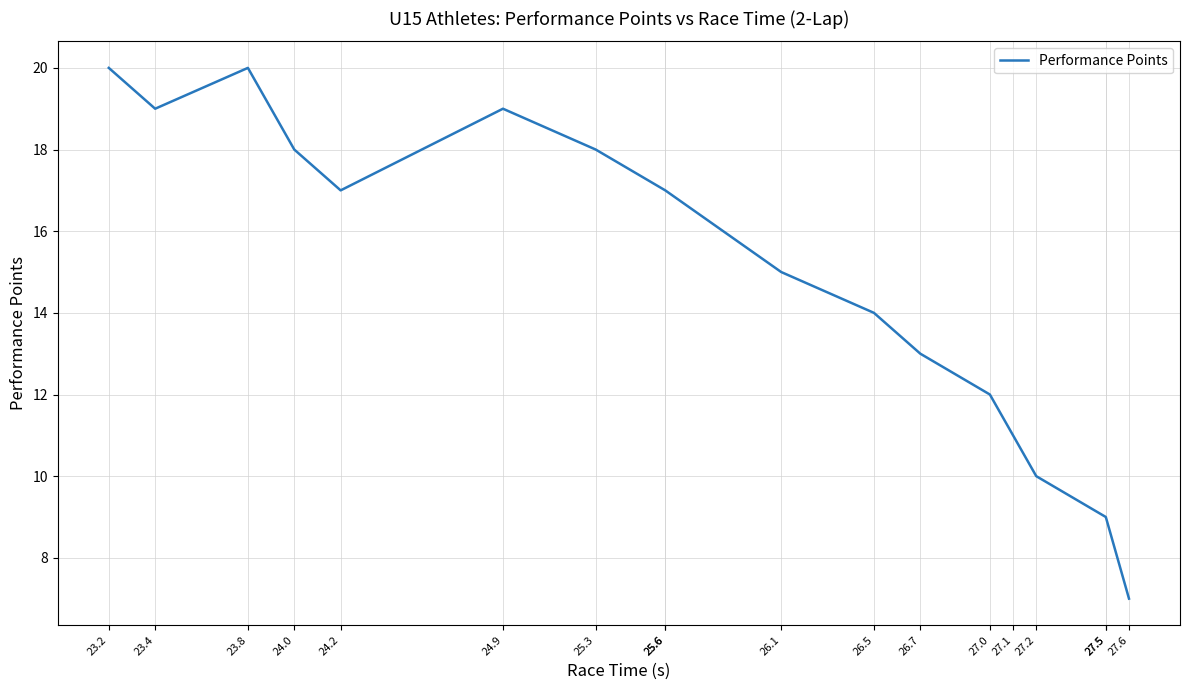

Reading left to right, what are all the values shown in this chart?

20	19	20	18	17	19	18	17	17	15	14	13	12	11	10	9	9	7